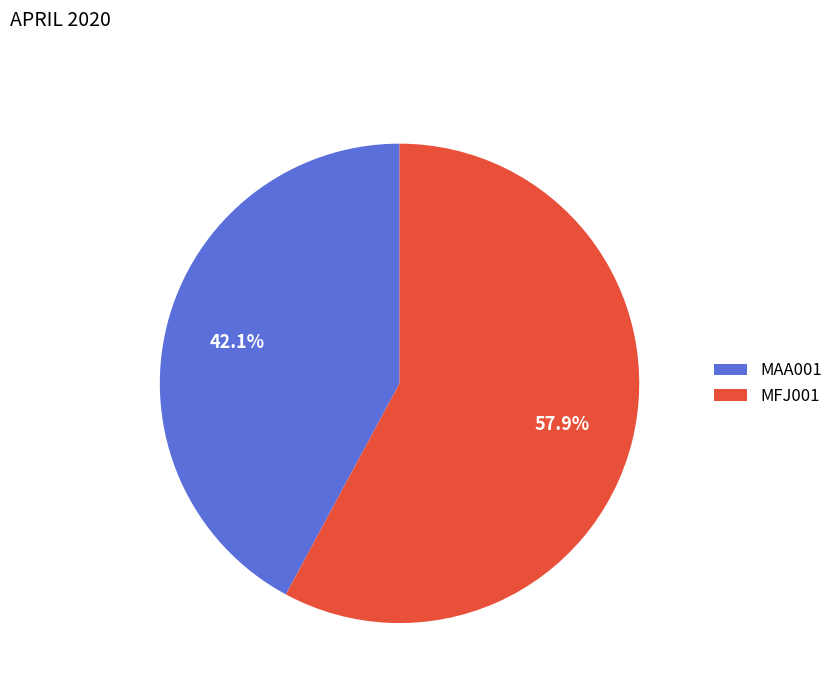

Which category has the smallest portion of the pie?

MAA001